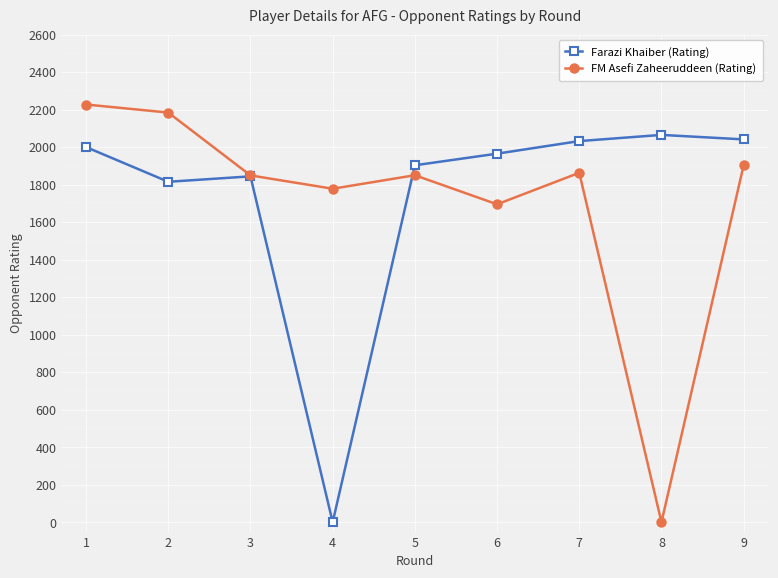

What is the average value of the Farazi Khaiber (Rating) series?

1741